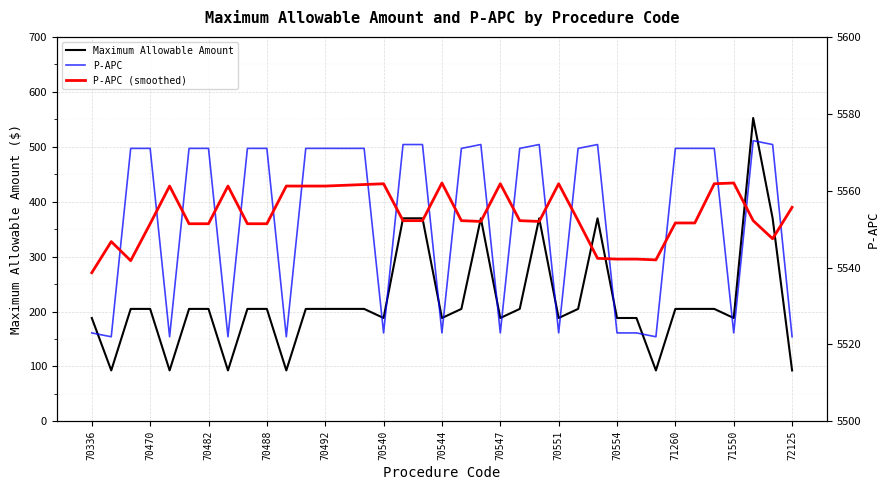

In P-APC, how many points are lower than both neighbors (excluding endpoints)?

10